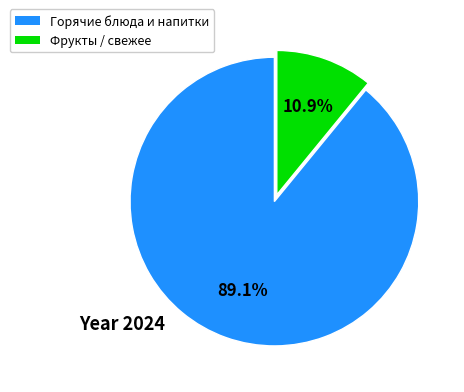

Is there a majority slice in this chart?

Yes